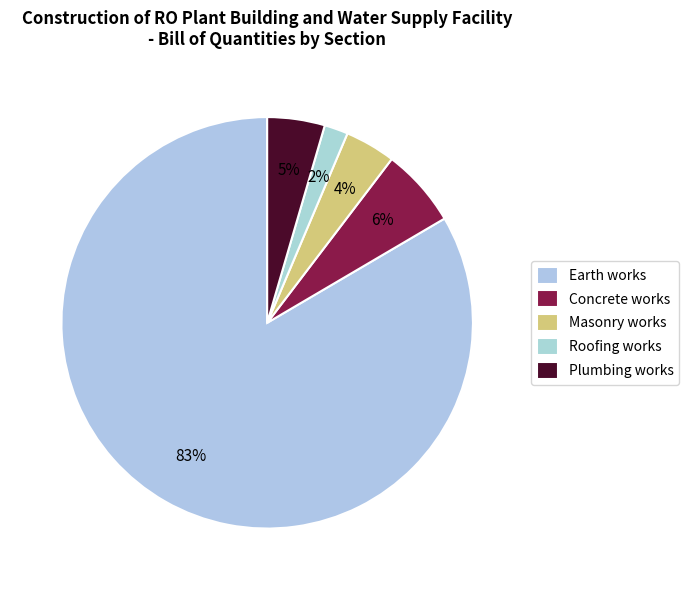

What is the smallest slice in the pie chart?

Roofing works